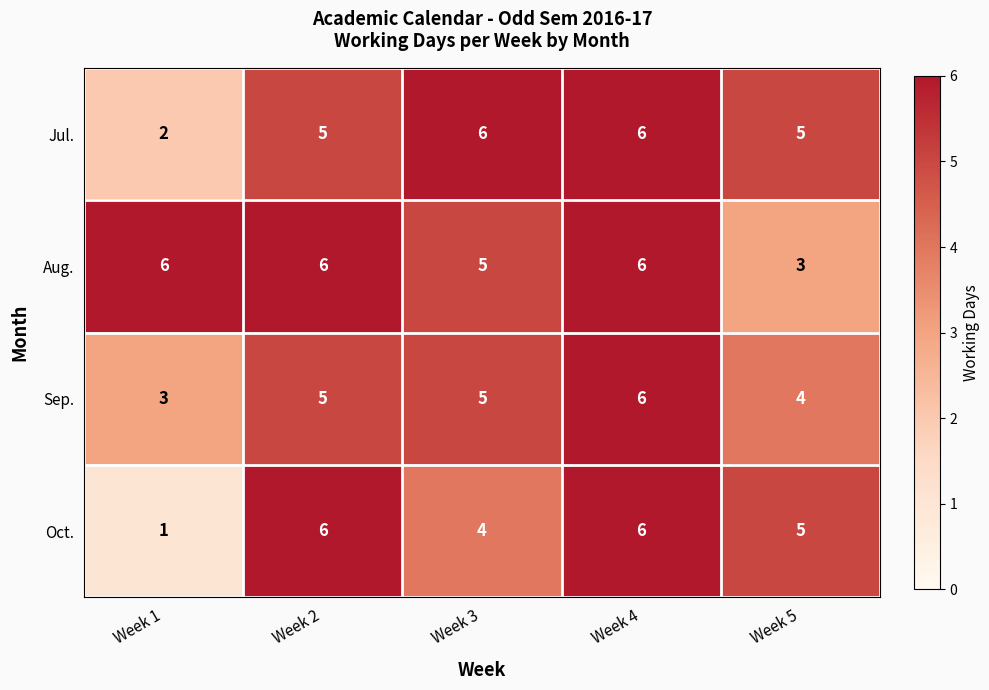

What value does the Oct. series have at Week 2?

6